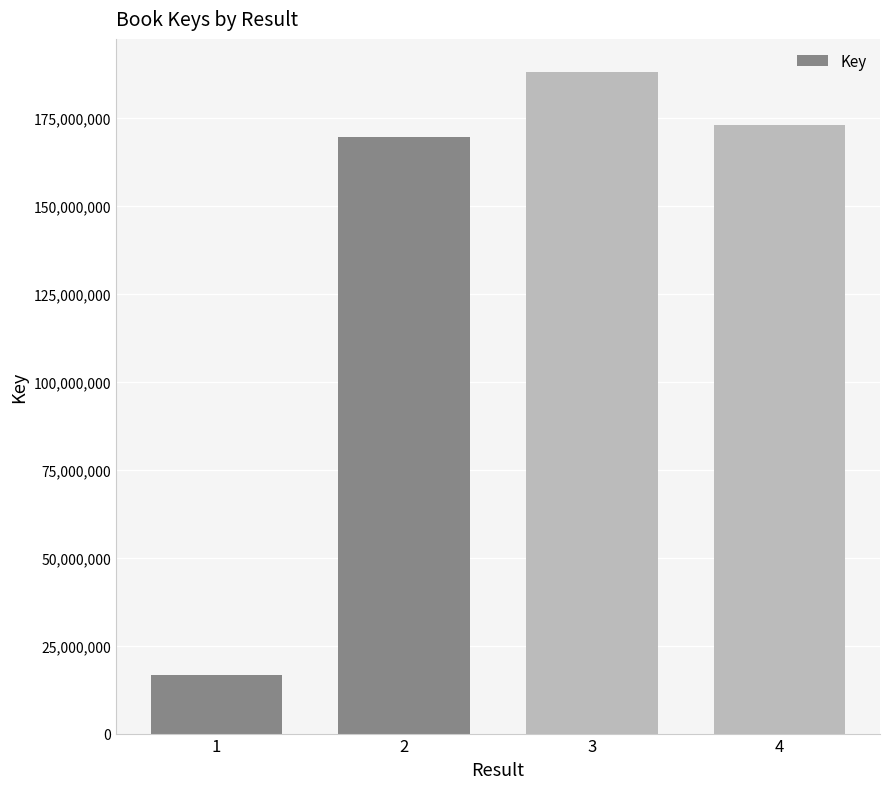

What is the ratio of the value at 3 to the value at 4?

1.1